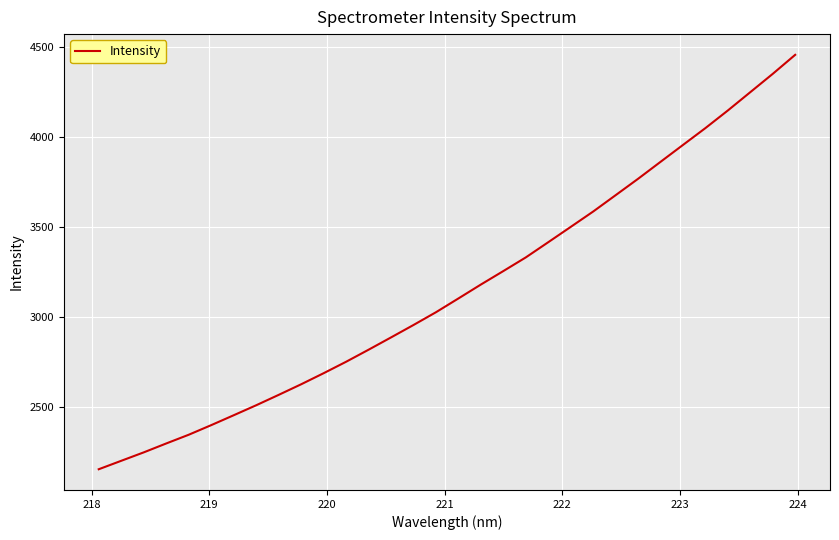

What is the minimum value shown in the chart?

2156.1